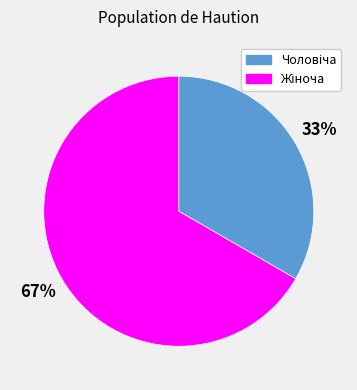

To the nearest percent, what is the average slice percentage?

50%